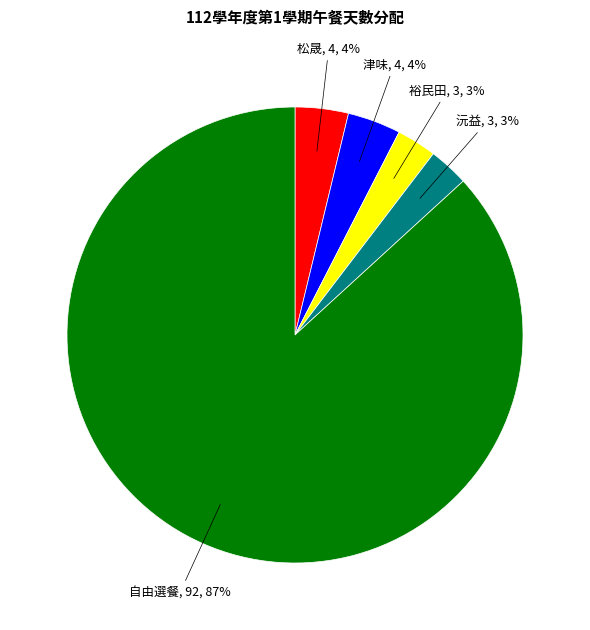

To the nearest percent, what is the average slice percentage?

20%